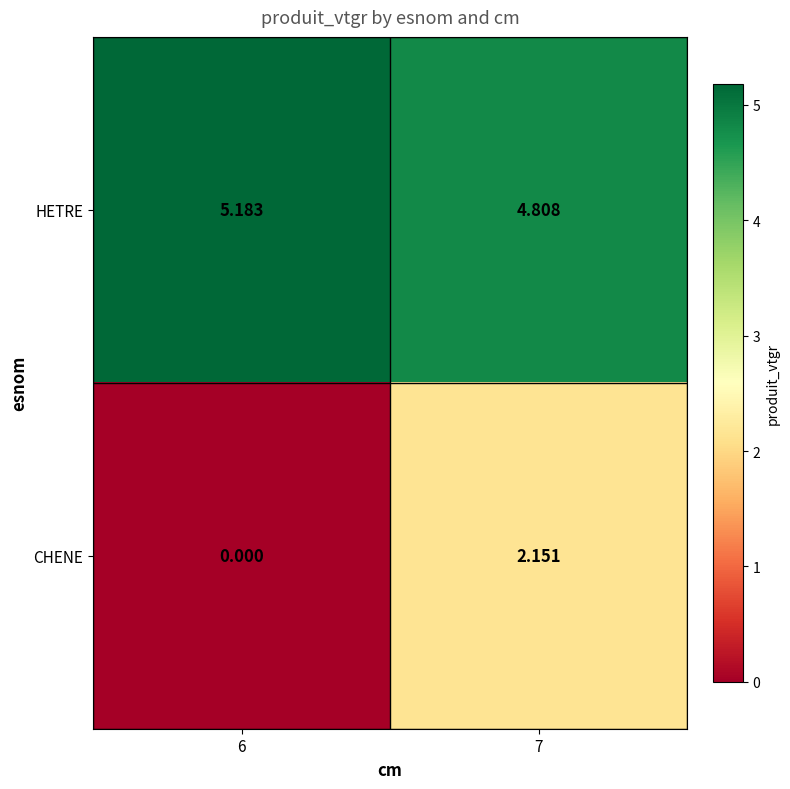

Rank the series at 7 from lowest to highest value.

CHENE, HETRE